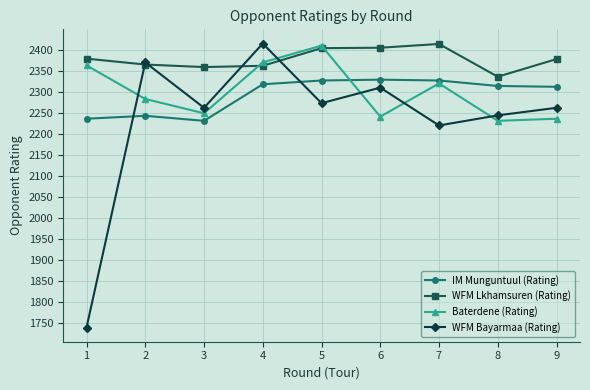

How many intersections are there between Baterdene (Rating) and IM Munguntuul (Rating)?

1